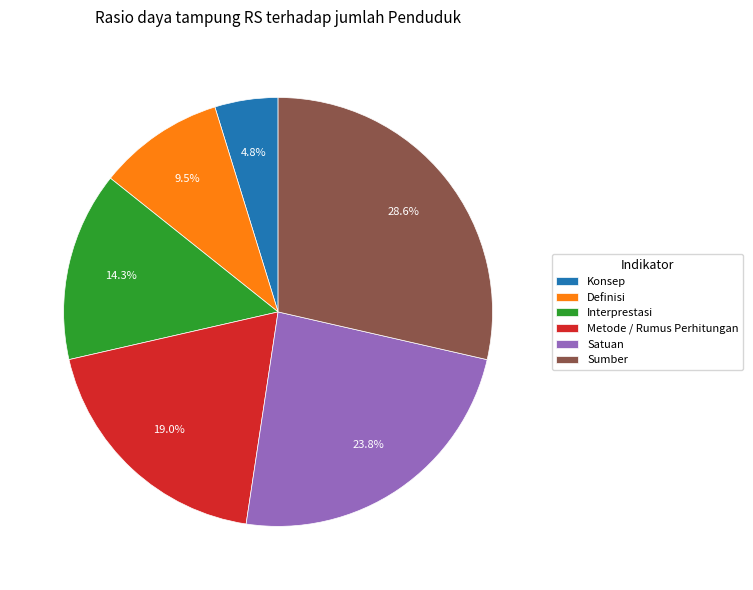

Does Konsep account for over 50% of the chart?

No